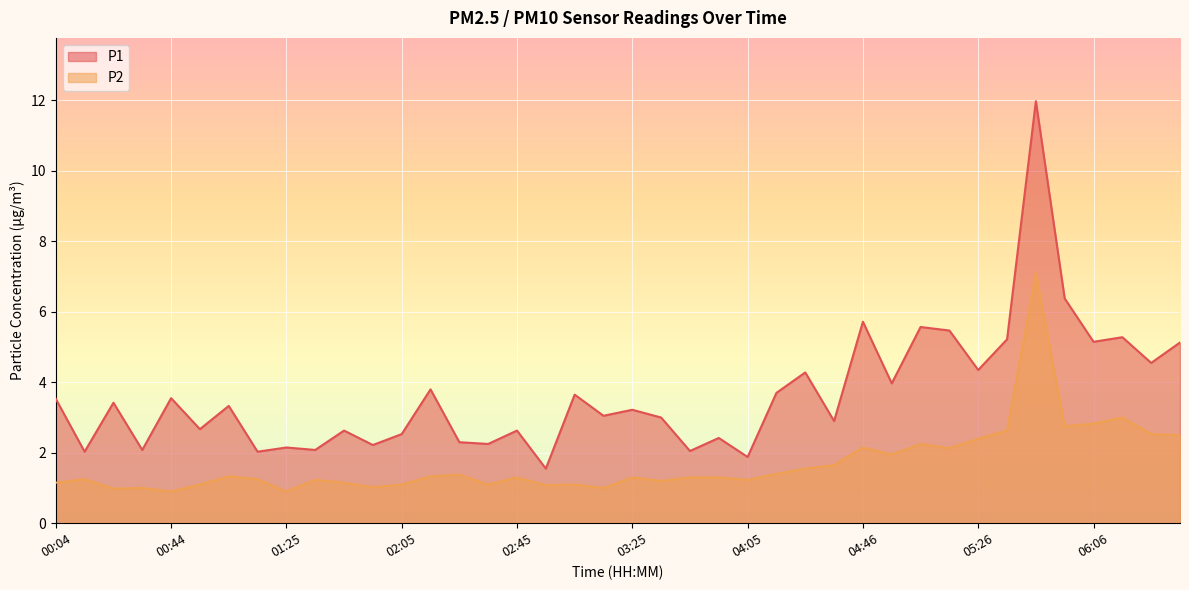

True or false: P2 has more than 2 interior local peaks.

True